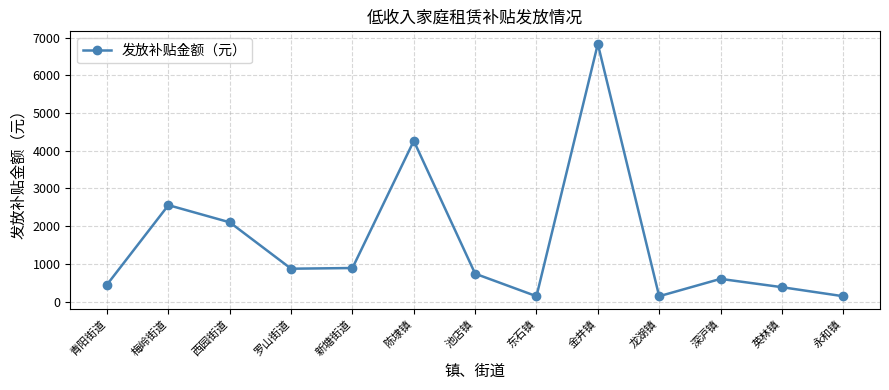

At which label does the data first exceed 738?

梅岭街道